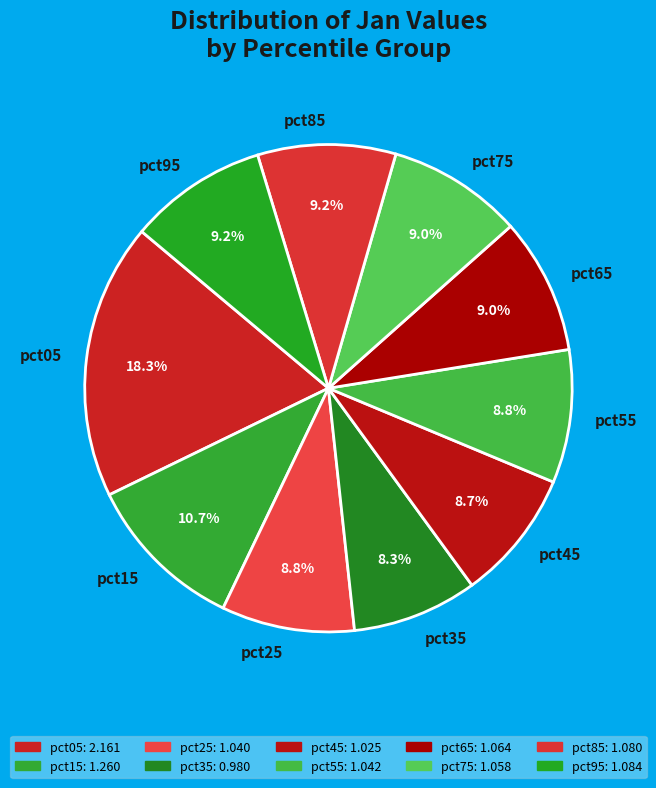

Count the number of slices in the pie.

10